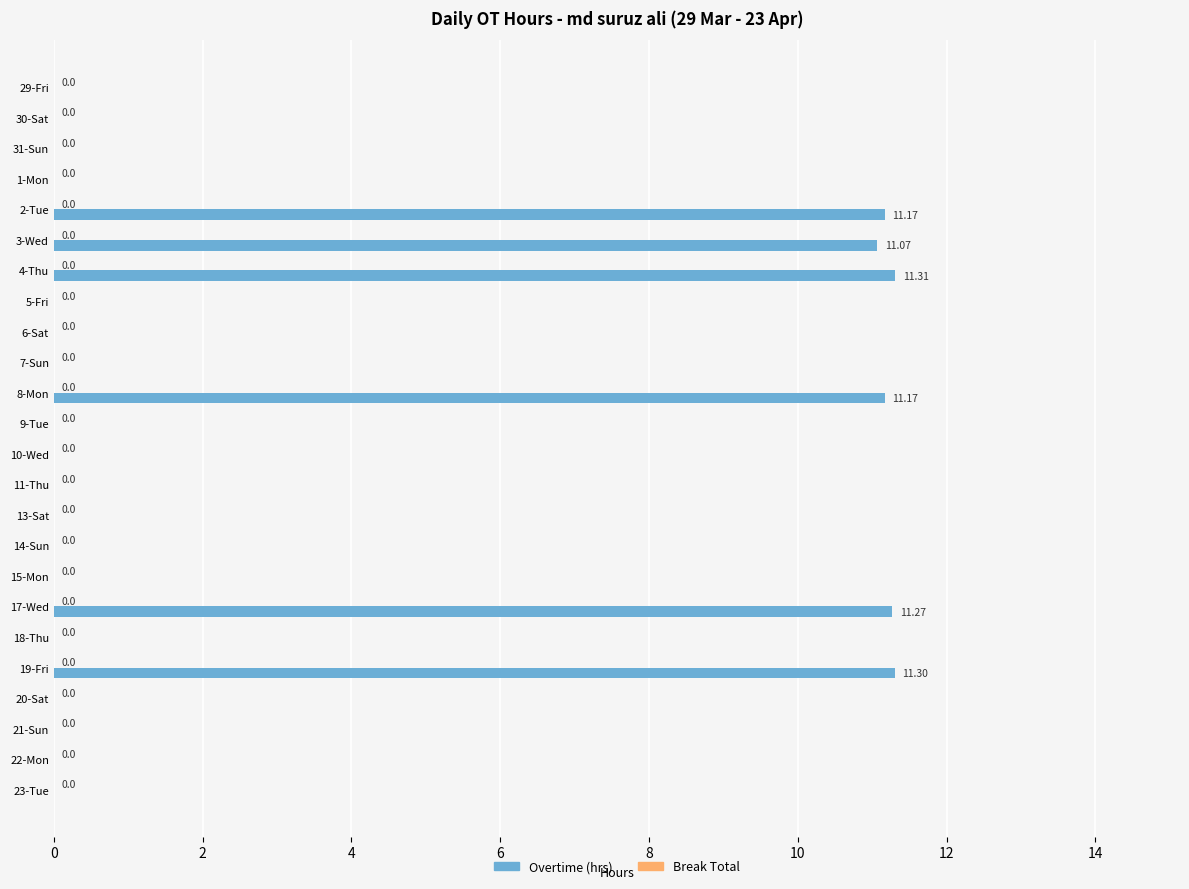

Between 7-Sun and 4-Thu, which is larger?

4-Thu